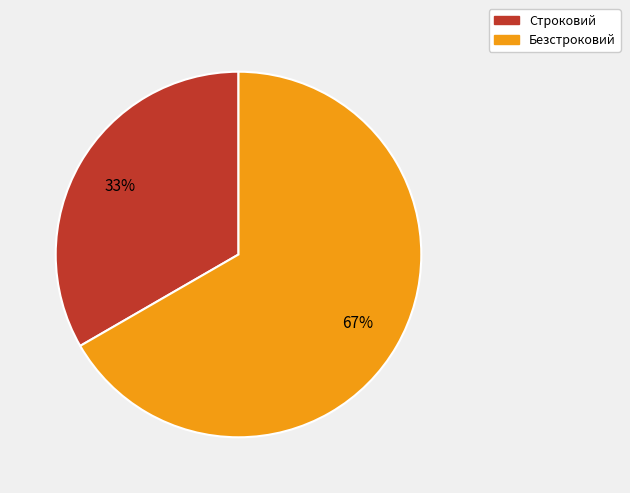

Between Безстроковий and Строковий, which is larger?

Безстроковий